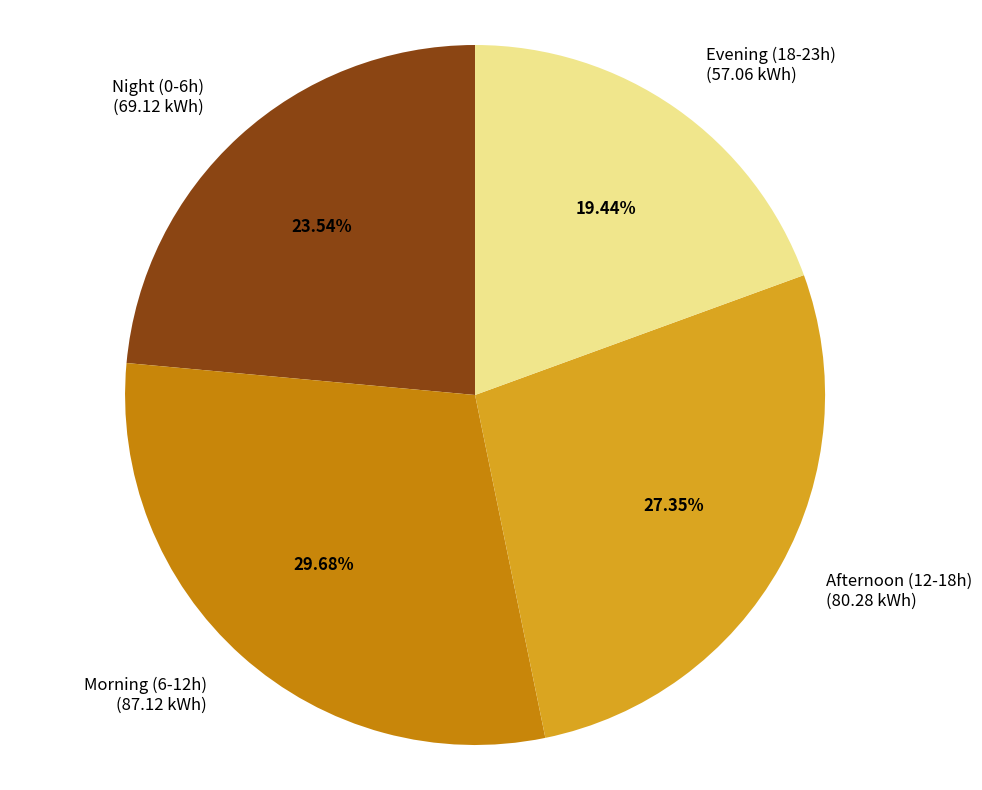

Rank the categories by value from lowest to highest.

Evening (18-23h) (57.06 kWh), Night (0-6h) (69.12 kWh), Afternoon (12-18h) (80.28 kWh), Morning (6-12h) (87.12 kWh)